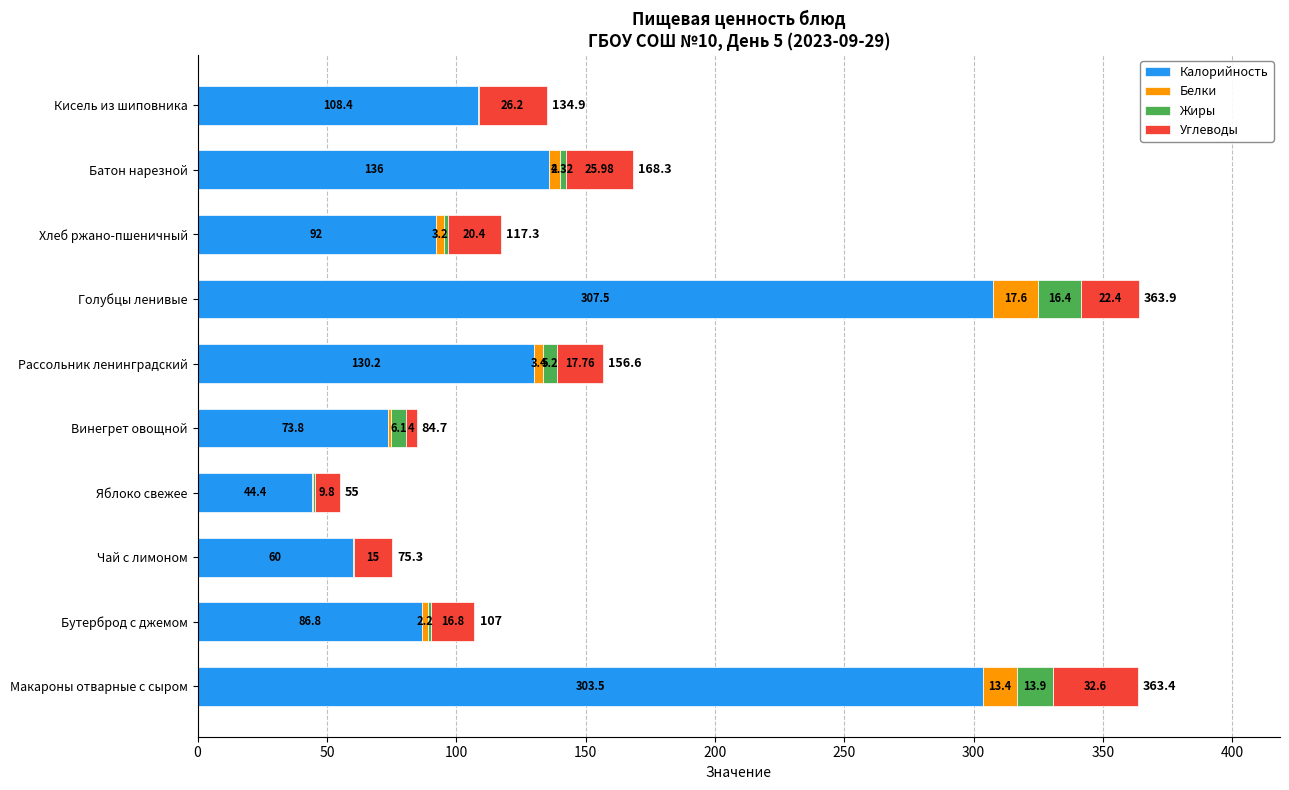

At which category is the sum across all series the highest?

Голубцы ленивые